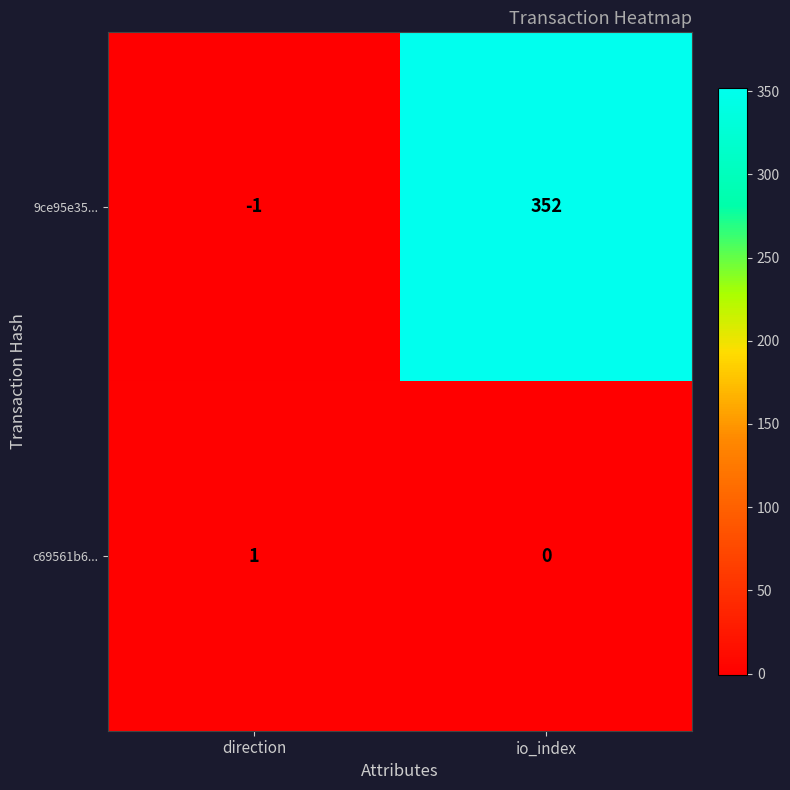

How many categories are shown in the chart?

2